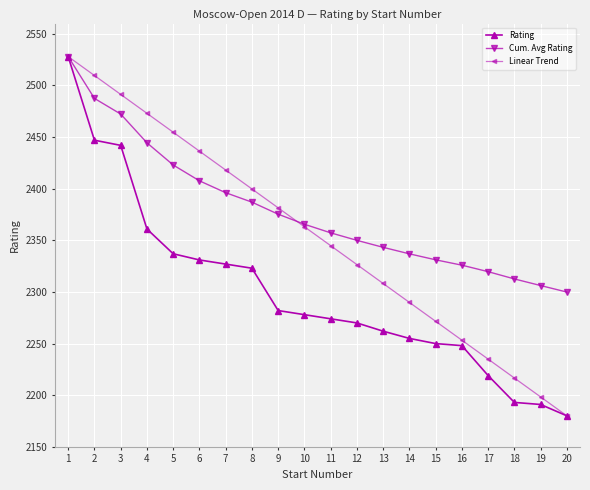

How many distinct data groups are displayed?

3